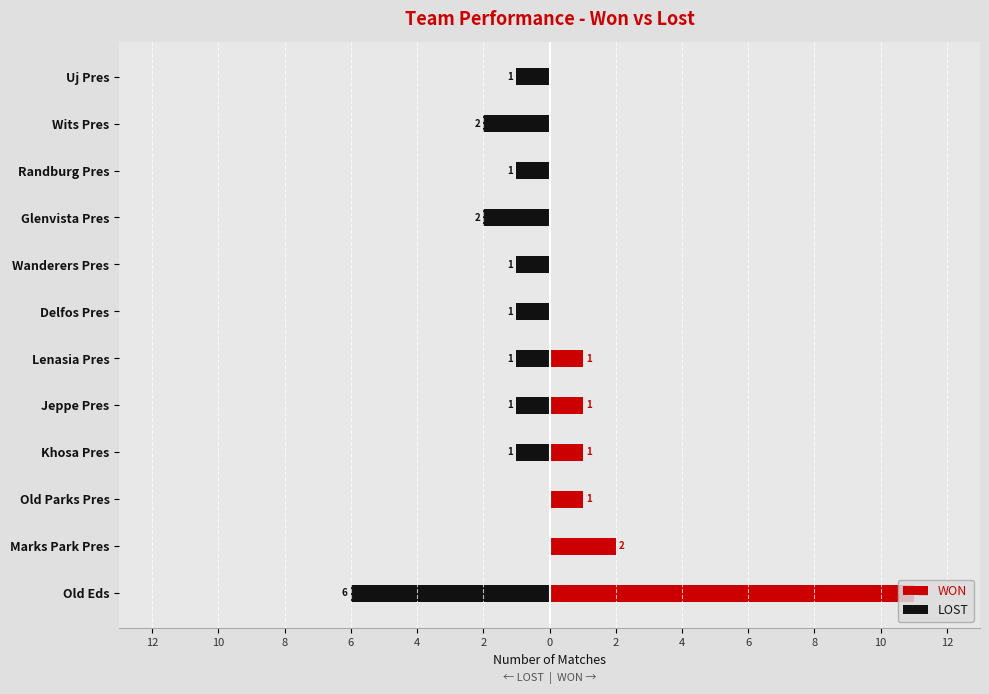

What is the greatest value displayed?

11